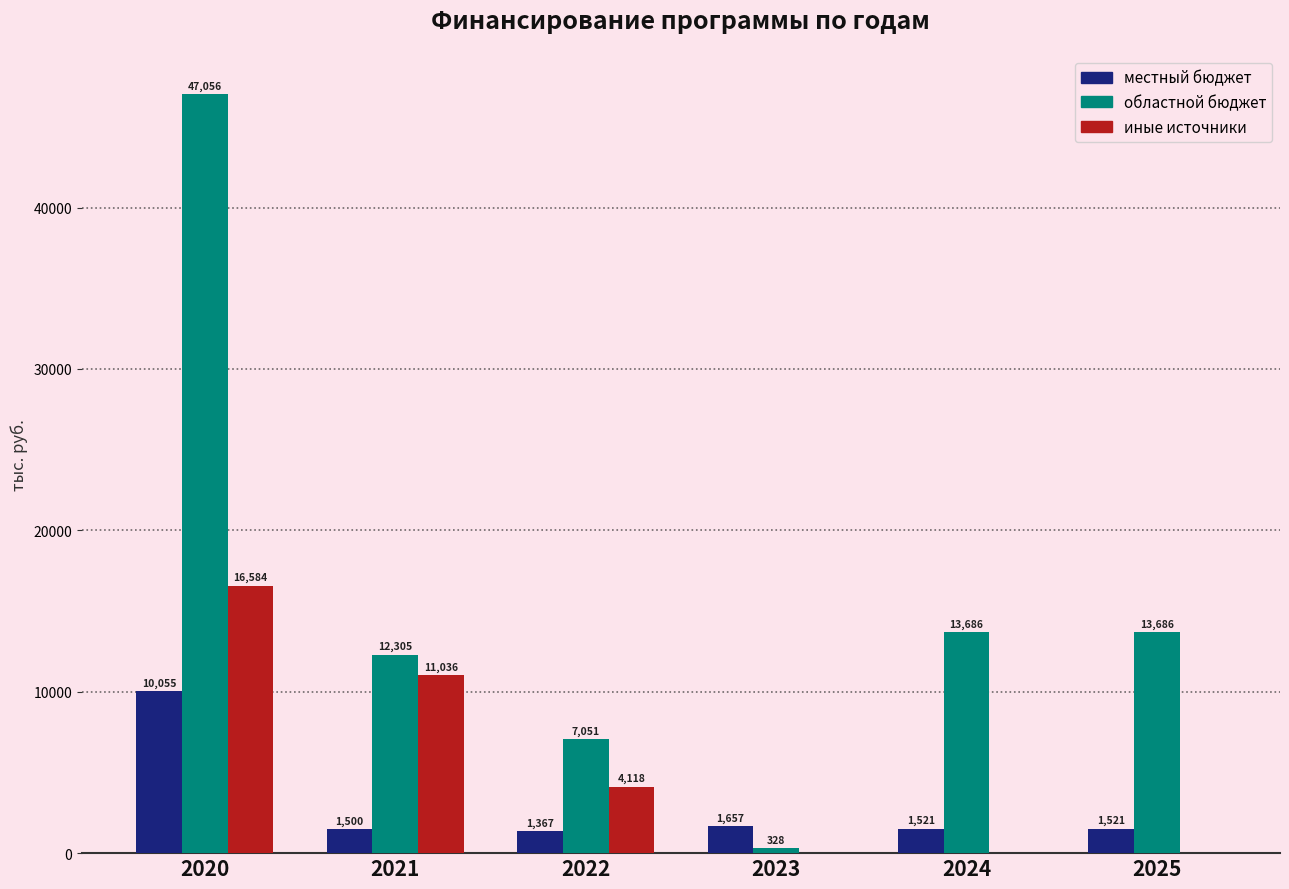

True or false: областной бюджет has a value of 6335.6 at 2025.

False